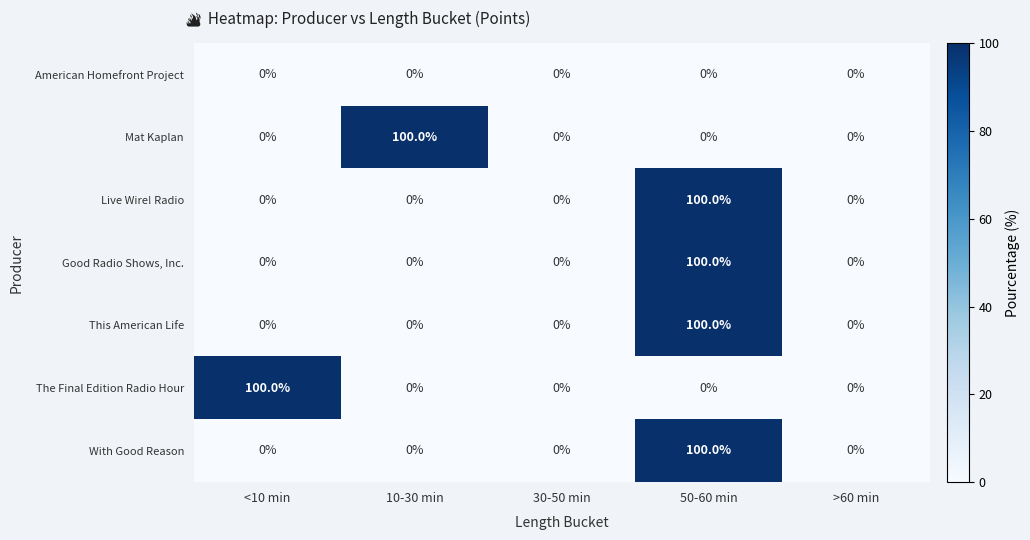

Is it true that Good Radio Shows, Inc. equals -66 at >60 min?

False